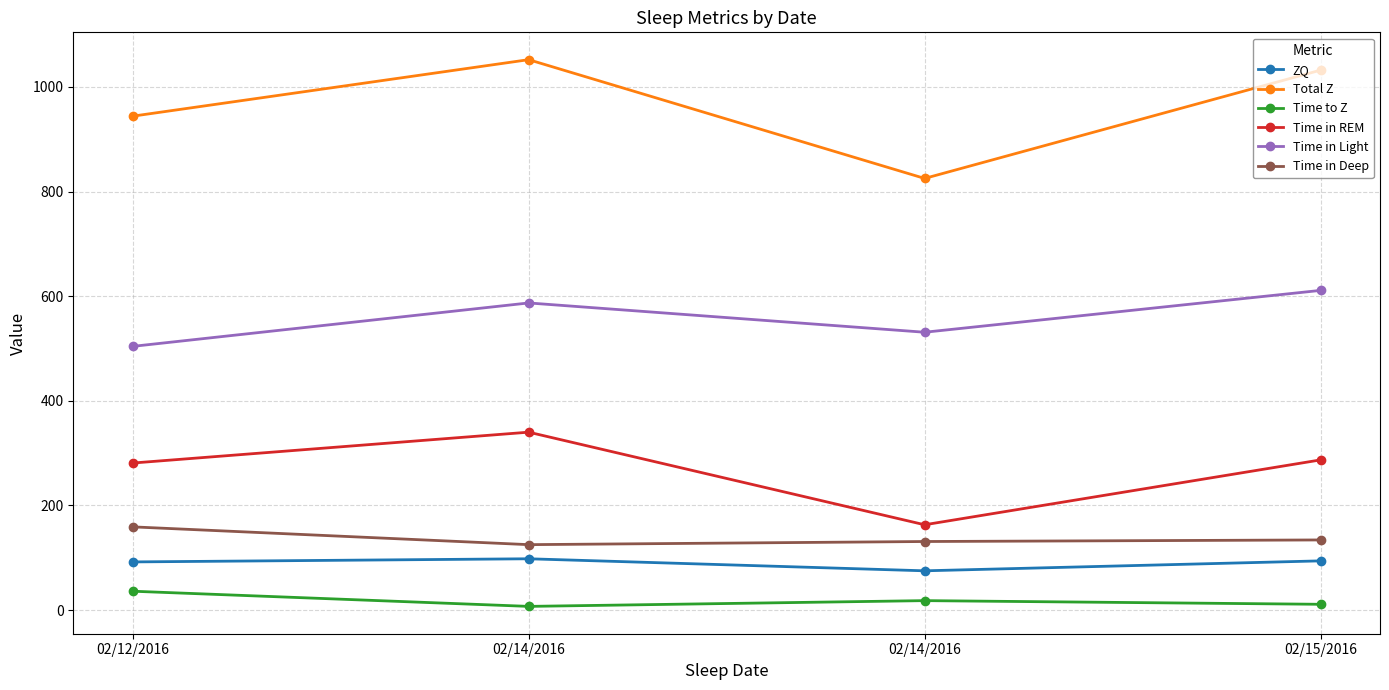

At which category is the sum across all series the highest?

02/14/2016